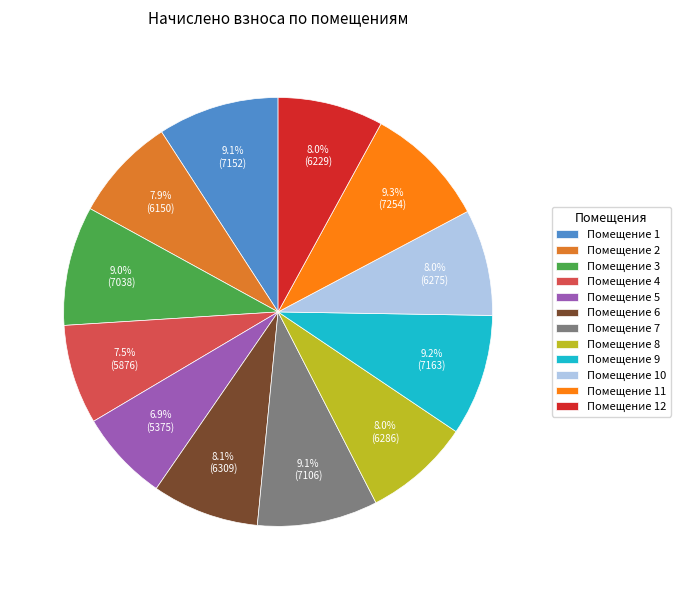

How much of the chart is everything except Помещение 1?

90.9%